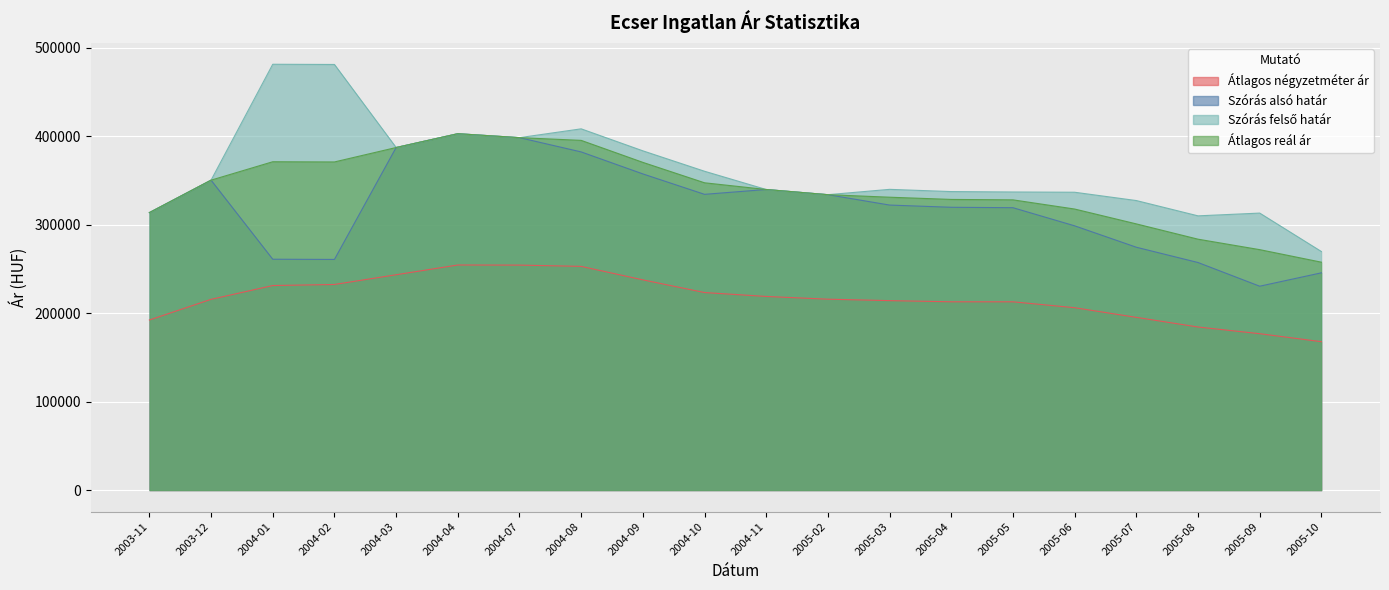

What is the difference between the highest and lowest values at 2003-12?

134686